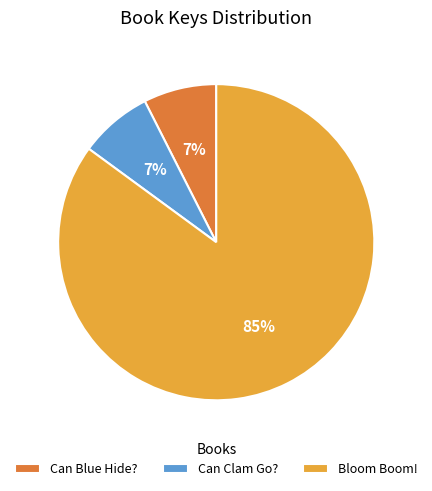

Which has a higher value, Can Blue Hide? or Bloom Boom!?

Bloom Boom!